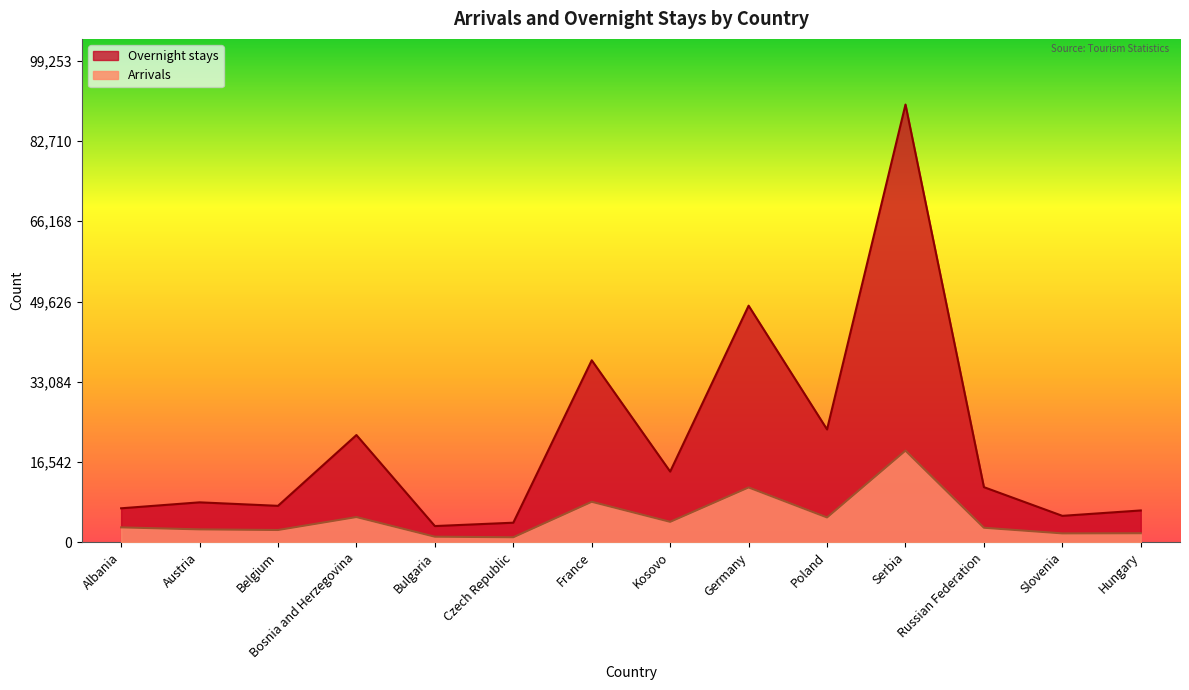

What is the sum of the Arrivals values at Belgium and Bosnia and Herzegovina?

7729